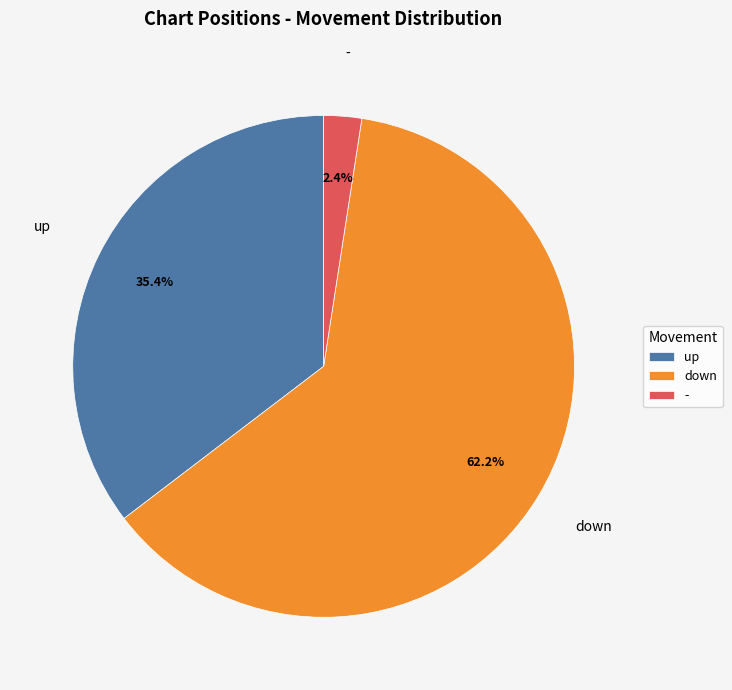

How many slices are in this pie chart?

3